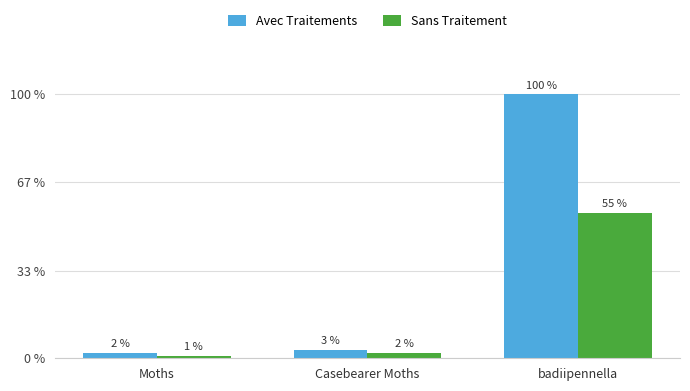

List the labels in order of Sans Traitement value, smallest first.

Moths, Casebearer Moths, badiipennella